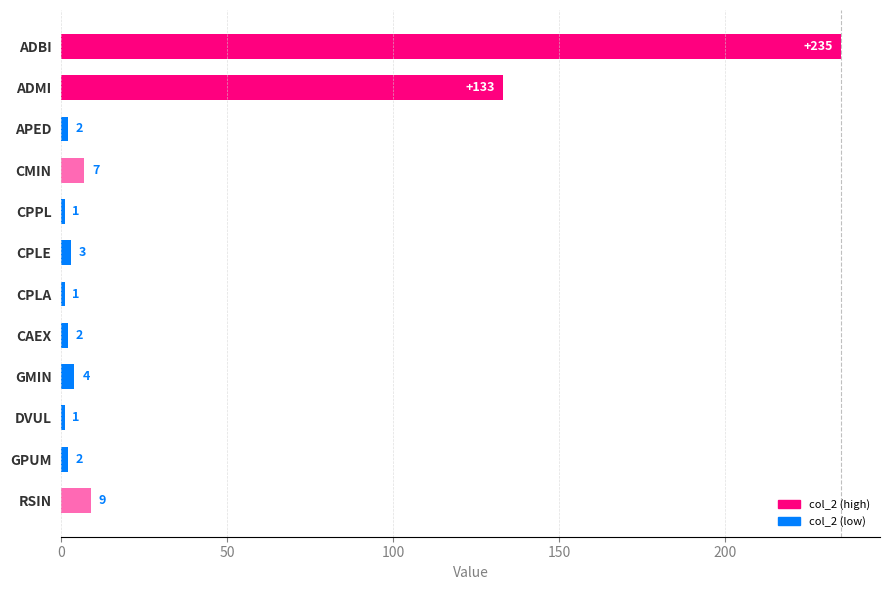

Reading top to bottom, list all the values displayed in this chart.

ADBI=235	ADMI=133	APED=2	CMIN=7	CPPL=1	CPLE=3	CPLA=1	CAEX=2	GMIN=4	DVUL=1	GPUM=2	RSIN=9